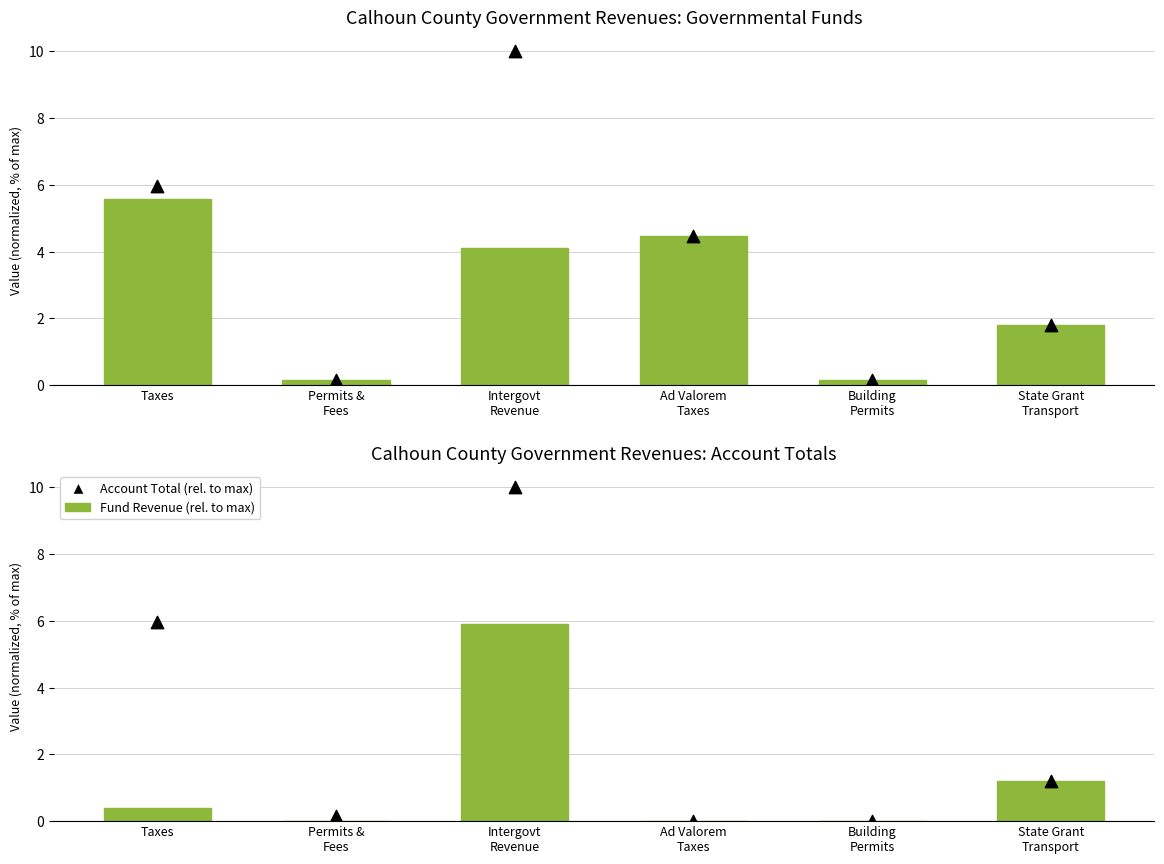

At which category is the sum across all series the highest?

Intergovt
Revenue